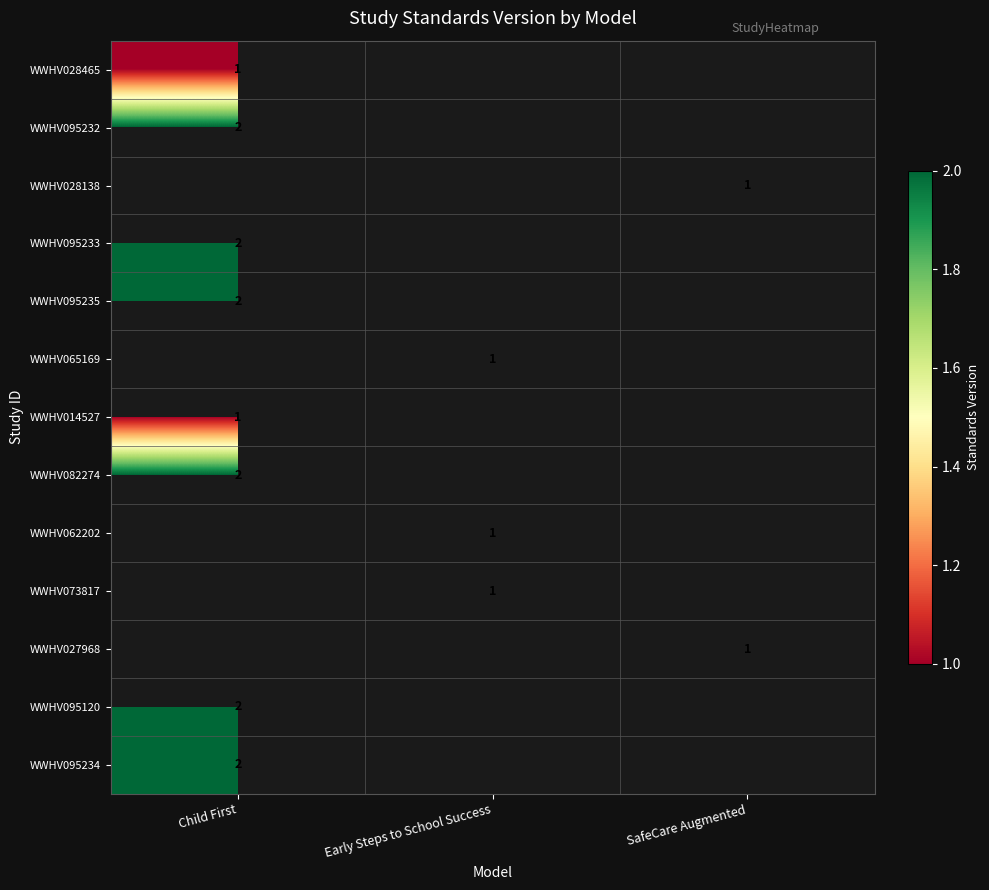

The value of WWHV095234 at Child First is 1. True or false?

False